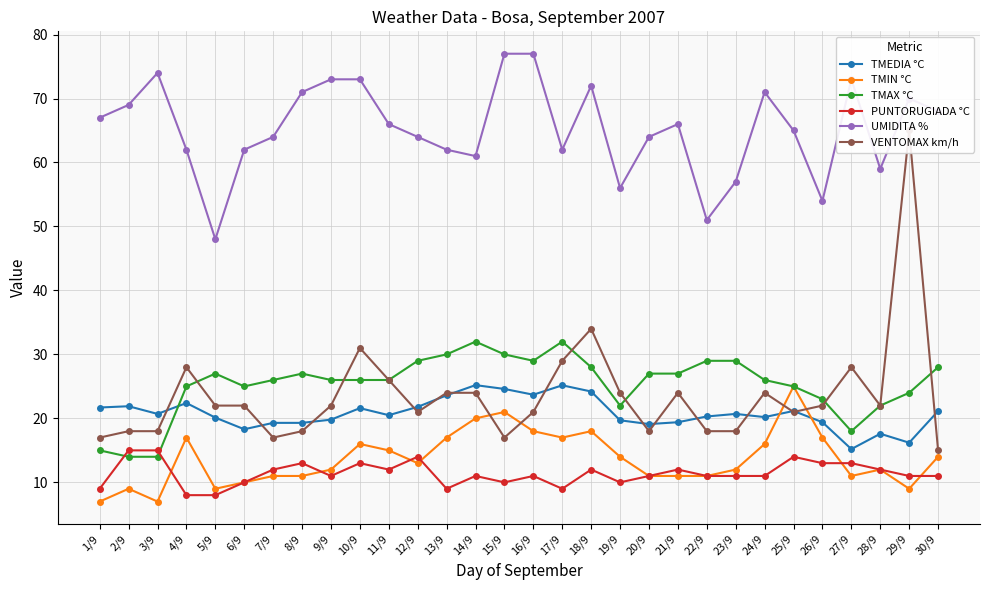

Reading left to right, list all the values displayed in this chart.

TMEDIA °C: 1/9=21.7	2/9=21.9	3/9=20.7	4/9=22.4	5/9=20.1	6/9=18.3	7/9=19.3	8/9=19.3	9/9=19.8	10/9=21.6	11/9=20.5	12/9=21.8	13/9=23.6	14/9=25.2	15/9=24.6	16/9=23.7	17/9=25.2	18/9=24.2	19/9=19.7	20/9=19.1	21/9=19.4	22/9=20.3	23/9=20.7	24/9=20.2	25/9=21.2	26/9=19.4	27/9=15.2	28/9=17.6	29/9=16.2	30/9=21.1
TMIN °C: 1/9=7.0	2/9=9.0	3/9=7.0	4/9=17.0	5/9=9.0	6/9=10.0	7/9=11.0	8/9=11.0	9/9=12.0	10/9=16.0	11/9=15.0	12/9=13.0	13/9=17.0	14/9=20.0	15/9=21.0	16/9=18.0	17/9=17.0	18/9=18.0	19/9=14.0	20/9=11.0	21/9=11.0	22/9=11.0	23/9=12.0	24/9=16.0	25/9=25.0	26/9=17.0	27/9=11.0	28/9=12.0	29/9=9.0	30/9=14.0
TMAX °C: 1/9=15.0	2/9=14.0	3/9=14.0	4/9=25.0	5/9=27.0	6/9=25.0	7/9=26.0	8/9=27.0	9/9=26.0	10/9=26.0	11/9=26.0	12/9=29.0	13/9=30.0	14/9=32.0	15/9=30.0	16/9=29.0	17/9=32.0	18/9=28.0	19/9=22.0	20/9=27.0	21/9=27.0	22/9=29.0	23/9=29.0	24/9=26.0	25/9=25.0	26/9=23.0	27/9=18.0	28/9=22.0	29/9=24.0	30/9=28.0
PUNTORUGIADA °C: 1/9=9.0	2/9=15.0	3/9=15.0	4/9=8.0	5/9=8.0	6/9=10.0	7/9=12.0	8/9=13.0	9/9=11.0	10/9=13.0	11/9=12.0	12/9=14.0	13/9=9.0	14/9=11.0	15/9=10.0	16/9=11.0	17/9=9.0	18/9=12.0	19/9=10.0	20/9=11.0	21/9=12.0	22/9=11.0	23/9=11.0	24/9=11.0	25/9=14.0	26/9=13.0	27/9=13.0	28/9=12.0	29/9=11.0	30/9=11.0
UMIDITA %: 1/9=67.0	2/9=69.0	3/9=74.0	4/9=62.0	5/9=48.0	6/9=62.0	7/9=64.0	8/9=71.0	9/9=73.0	10/9=73.0	11/9=66.0	12/9=64.0	13/9=62.0	14/9=61.0	15/9=77.0	16/9=77.0	17/9=62.0	18/9=72.0	19/9=56.0	20/9=64.0	21/9=66.0	22/9=51.0	23/9=57.0	24/9=71.0	25/9=65.0	26/9=54.0	27/9=73.0	28/9=59.0	29/9=70.0	30/9=68.0
VENTOMAX km/h: 1/9=17.0	2/9=18.0	3/9=18.0	4/9=28.0	5/9=22.0	6/9=22.0	7/9=17.0	8/9=18.0	9/9=22.0	10/9=31.0	11/9=26.0	12/9=21.0	13/9=24.0	14/9=24.0	15/9=17.0	16/9=21.0	17/9=29.0	18/9=34.0	19/9=24.0	20/9=18.0	21/9=24.0	22/9=18.0	23/9=18.0	24/9=24.0	25/9=21.0	26/9=22.0	27/9=28.0	28/9=22.0	29/9=65.0	30/9=15.0